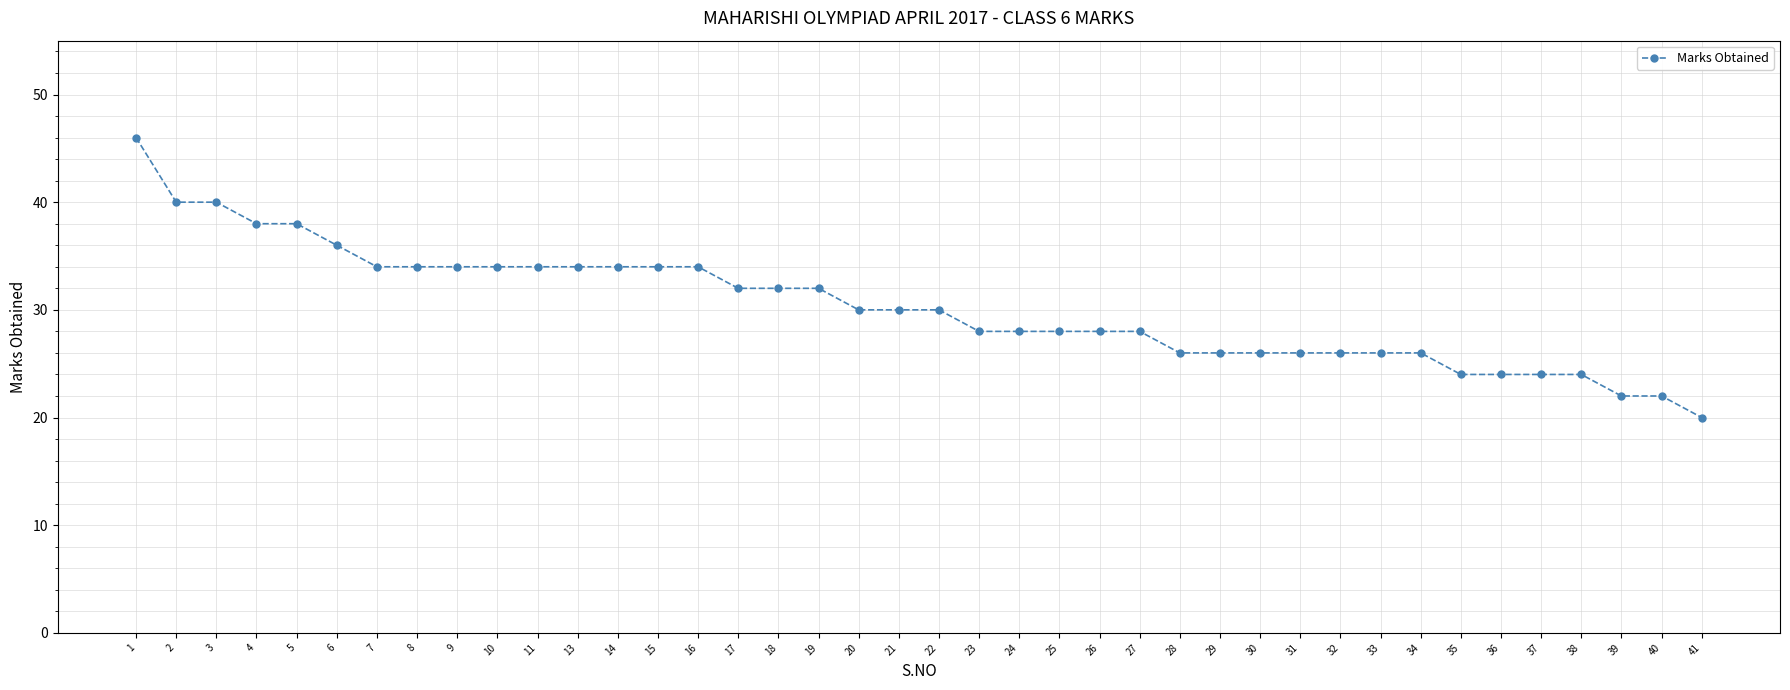

At which label does the data first exceed 30?

1